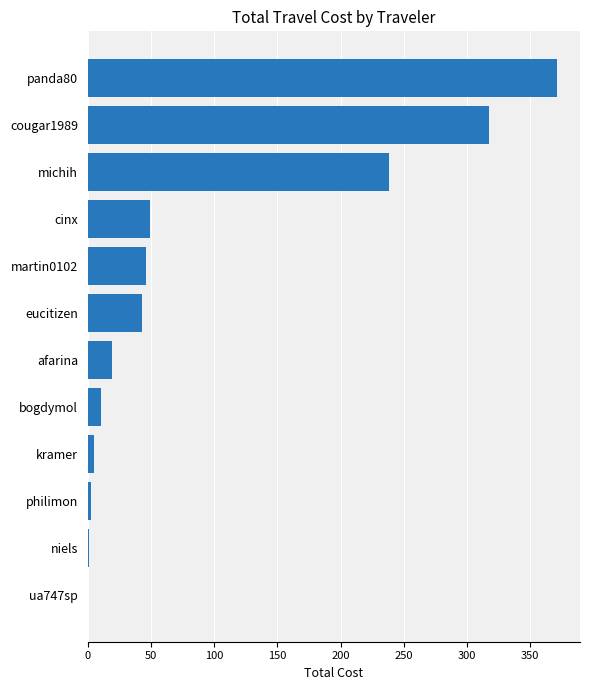

Which has a higher value, cinx or michih?

michih